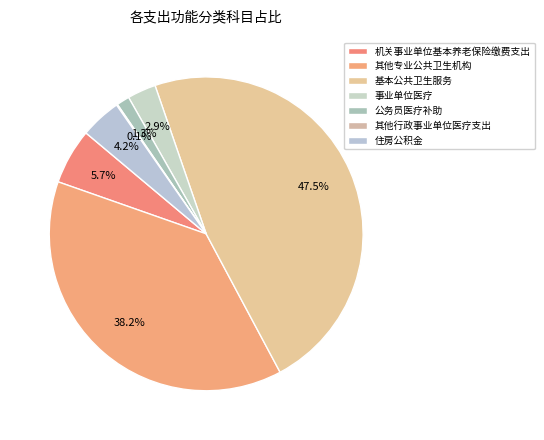

Does 公务员医疗补助 account for over 50% of the chart?

No